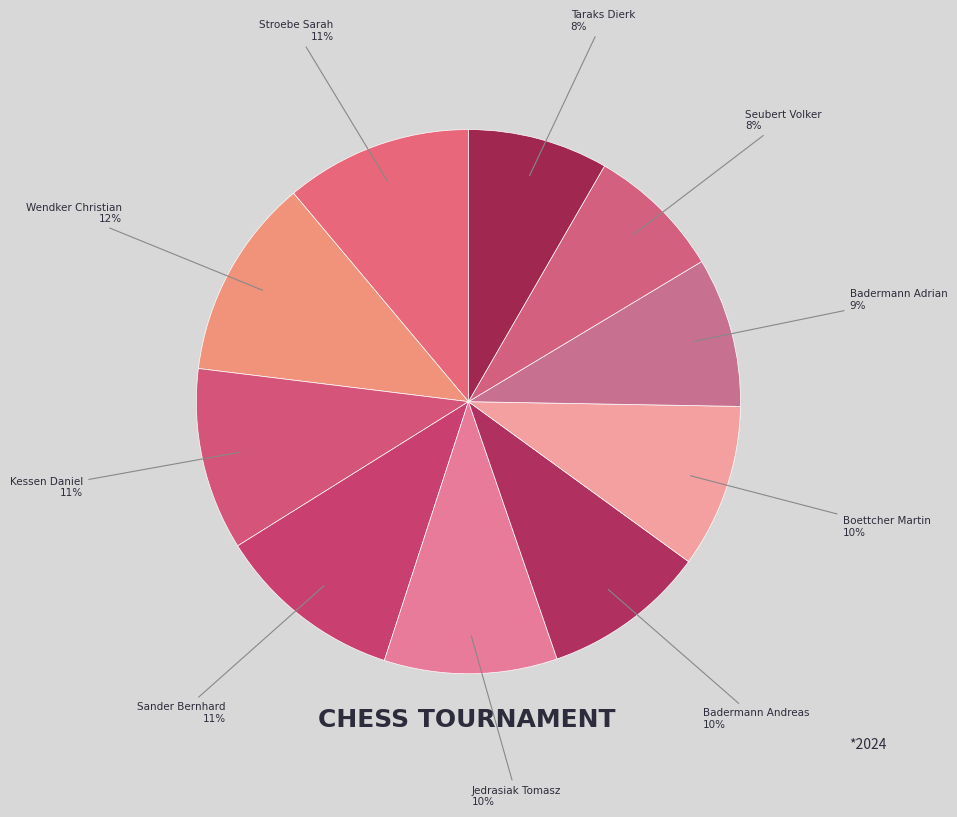

Count the number of slices in the pie.

10